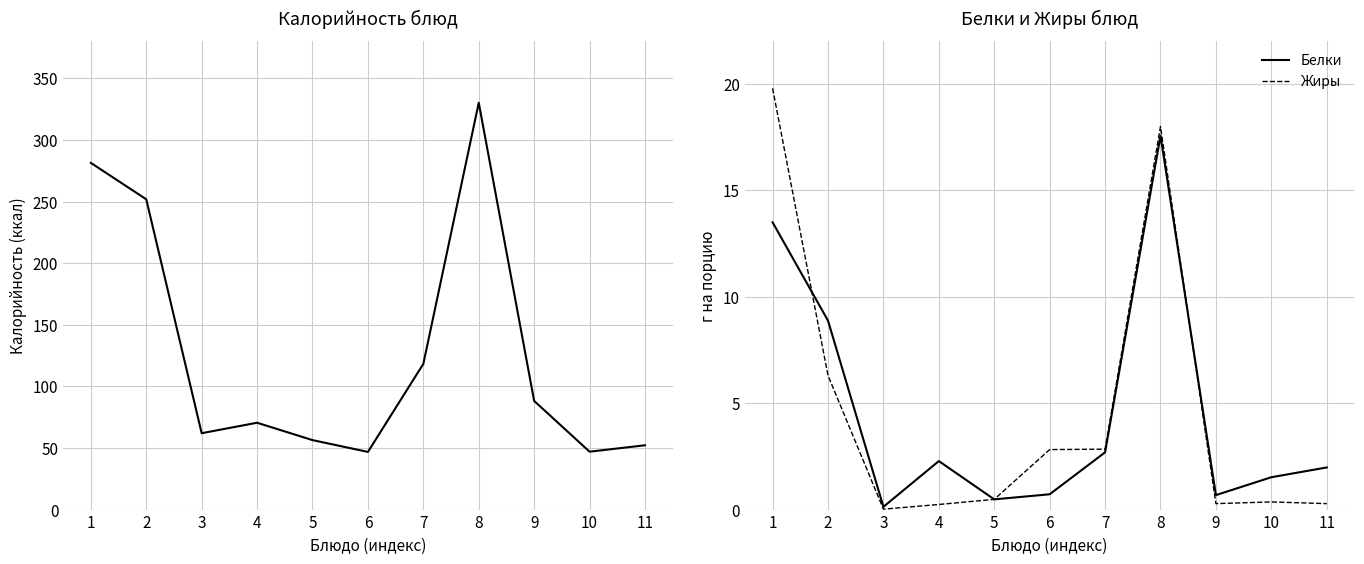

What is the difference between the Калорийность values at 3 and 9?

26.2